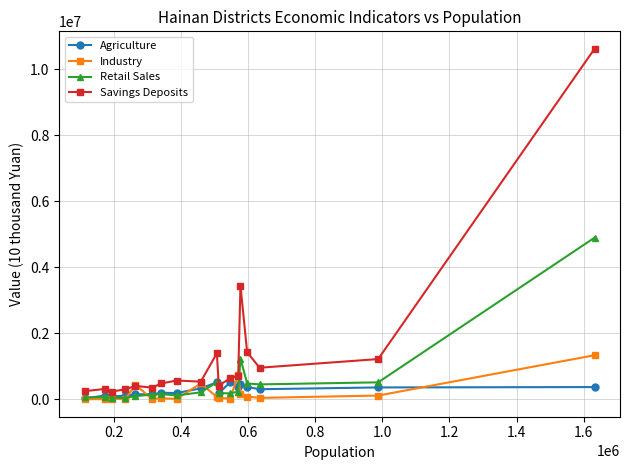

What is the maximum value shown in the chart?

10624343.0